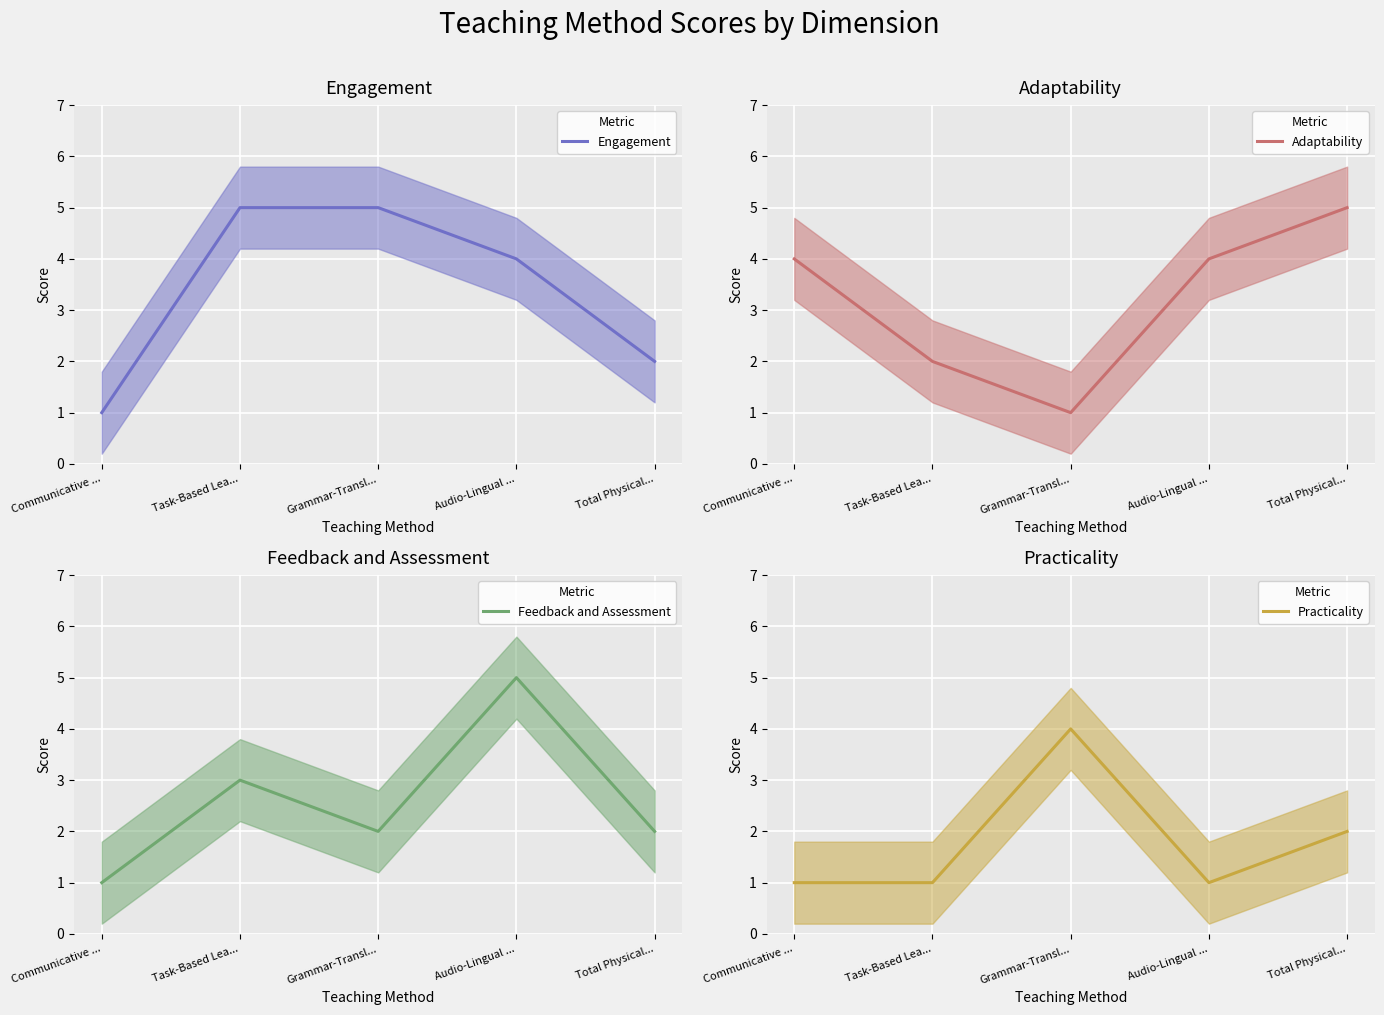

Which series has the widest spread of values?

Engagement